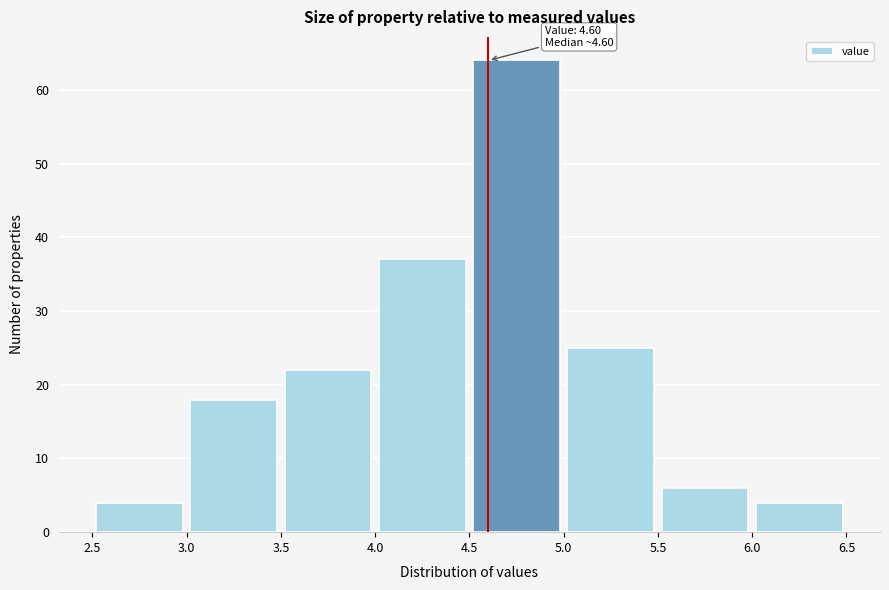

Over which range of the x-axis is the bar tallest?

4.5 to 5.0